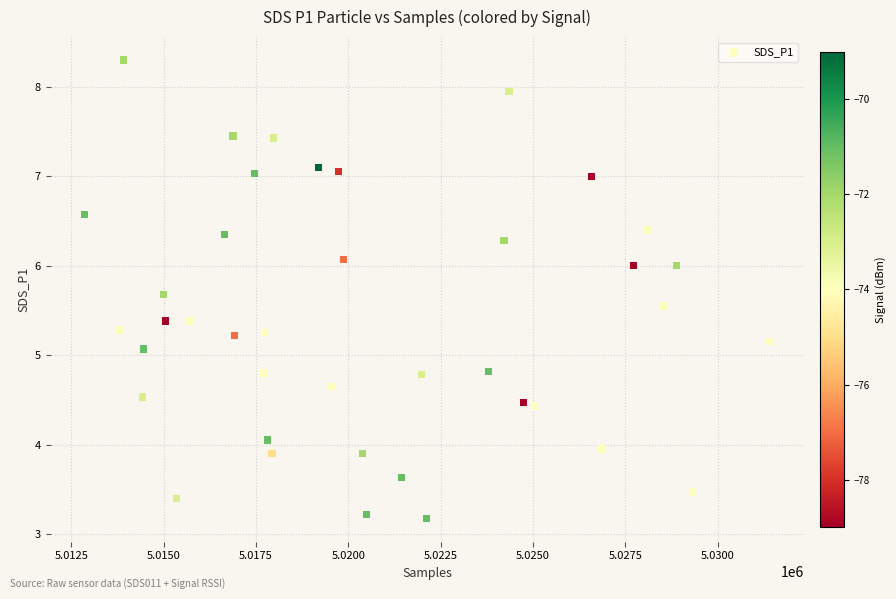

What is the range of Y values (max minus min)?

5.1